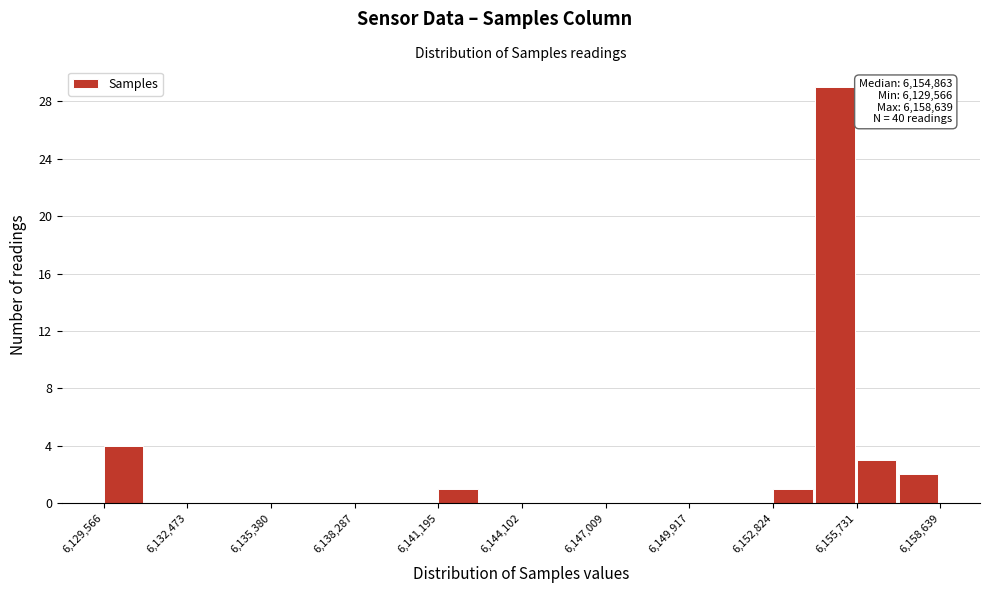

Around what value on the x-axis is the tallest bar? Give the approximate position of its centre, as read against the axis.

6155000